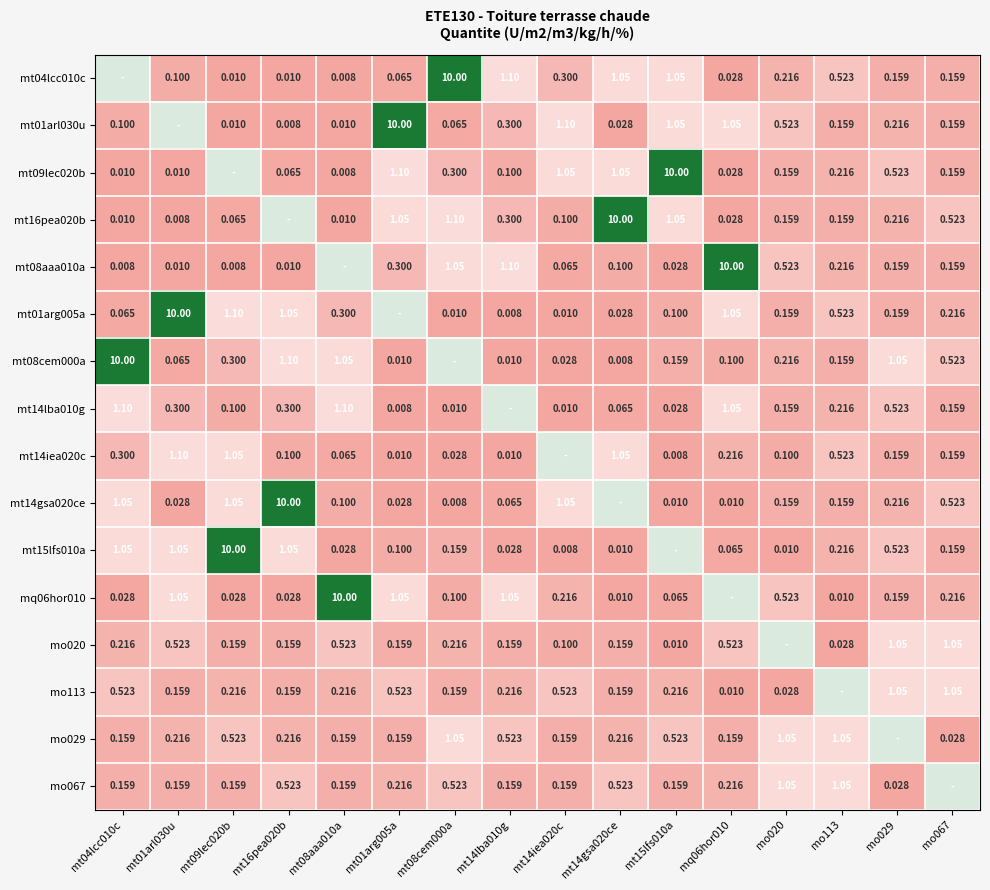

How many data points does each series have?

16